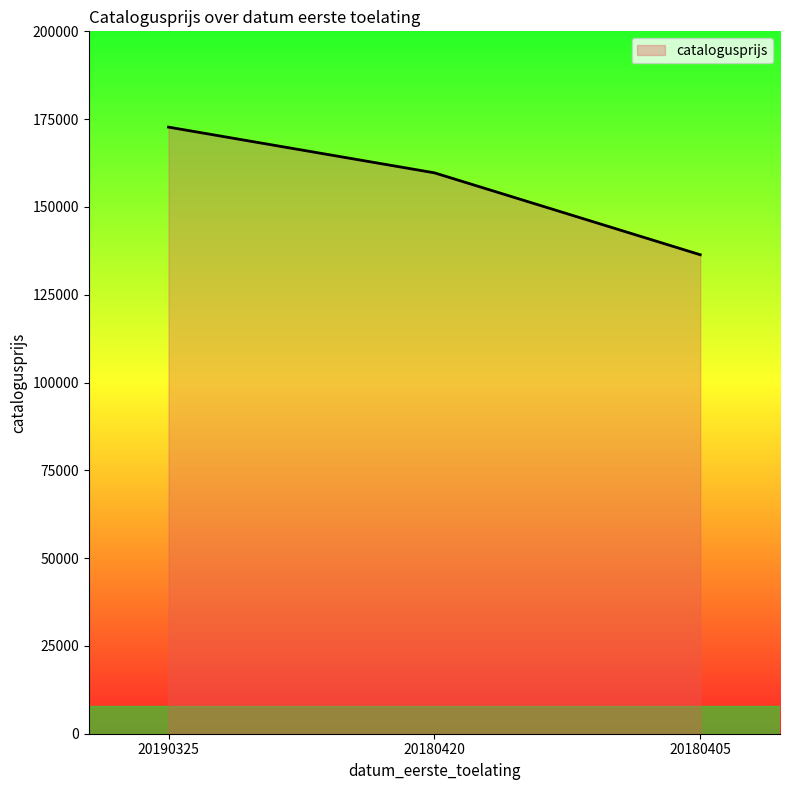

Reading left to right, what are all the values shown in this chart?

172726	159712	136386